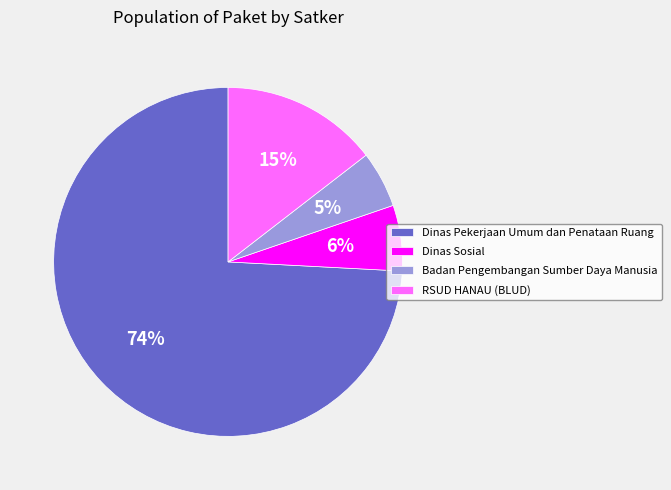

Rank the categories by value from lowest to highest.

Badan Pengembangan Sumber Daya Manusia, Dinas Sosial, RSUD HANAU (BLUD), Dinas Pekerjaan Umum dan Penataan Ruang